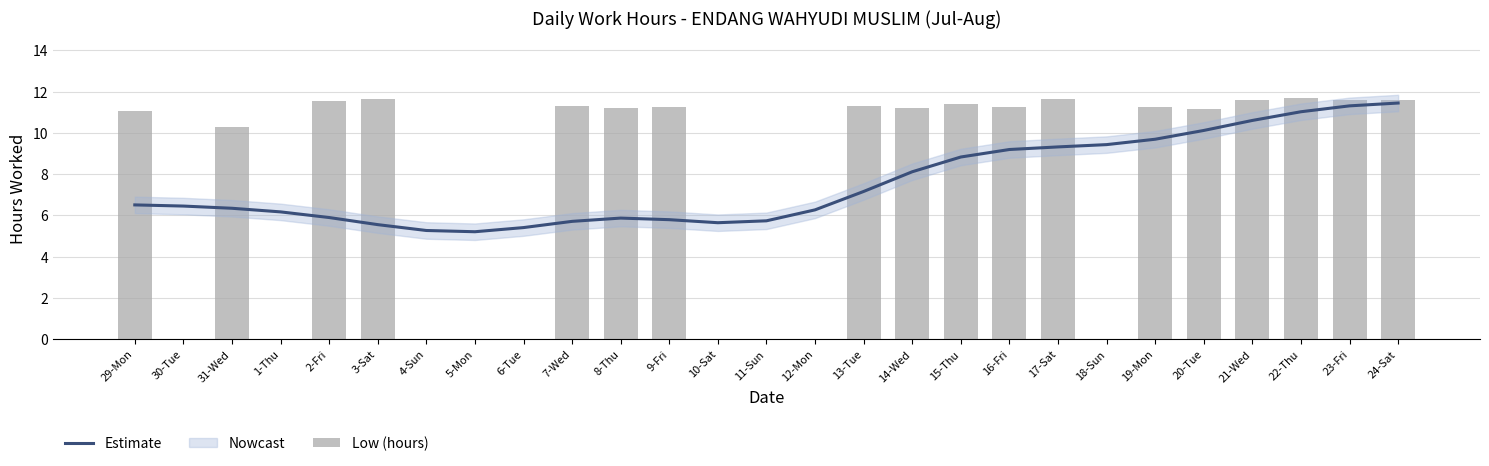

What is the value of the Estimate bar at the 5th from the left?

5.9